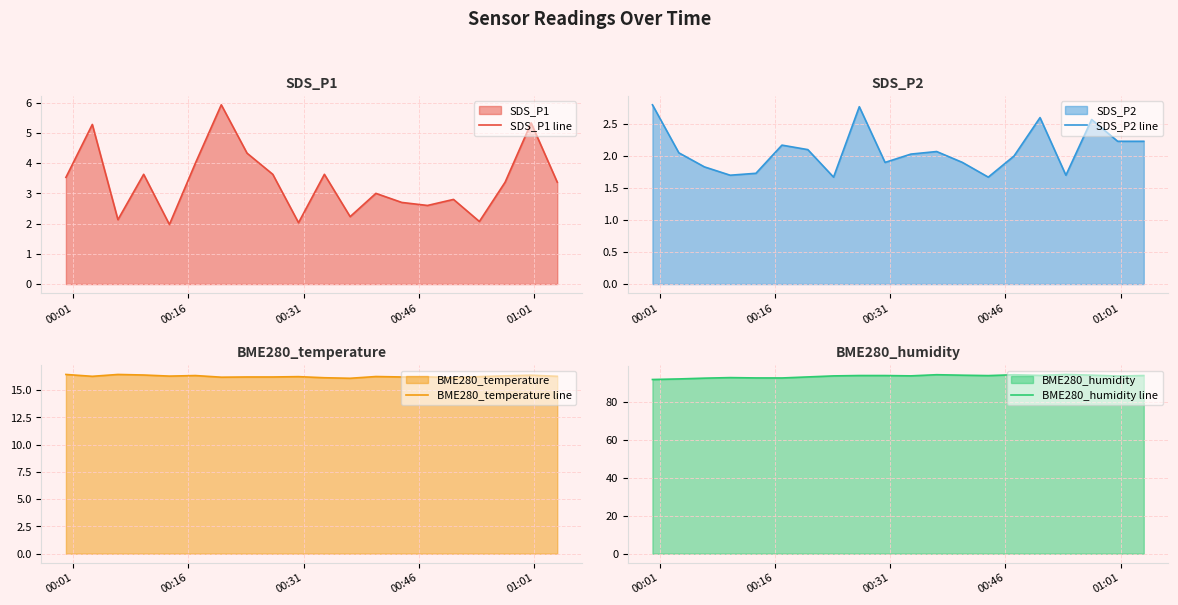

What is the value of the BME280_humidity line point at the 19th from the left?

93.8